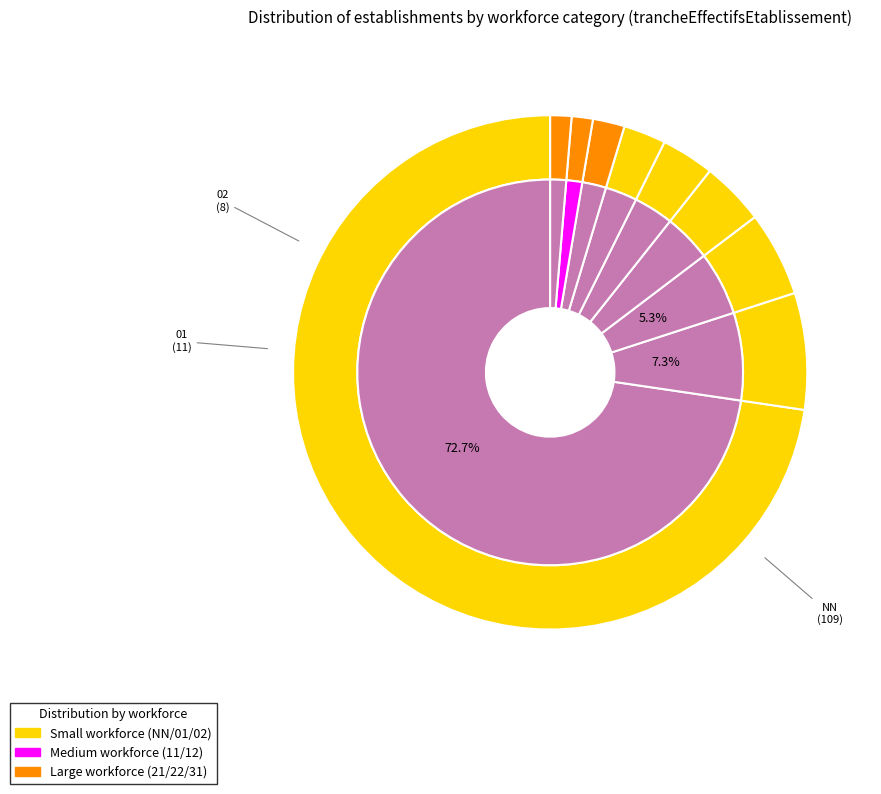

The 01 slice represents 14% of the pie. True or false?

False